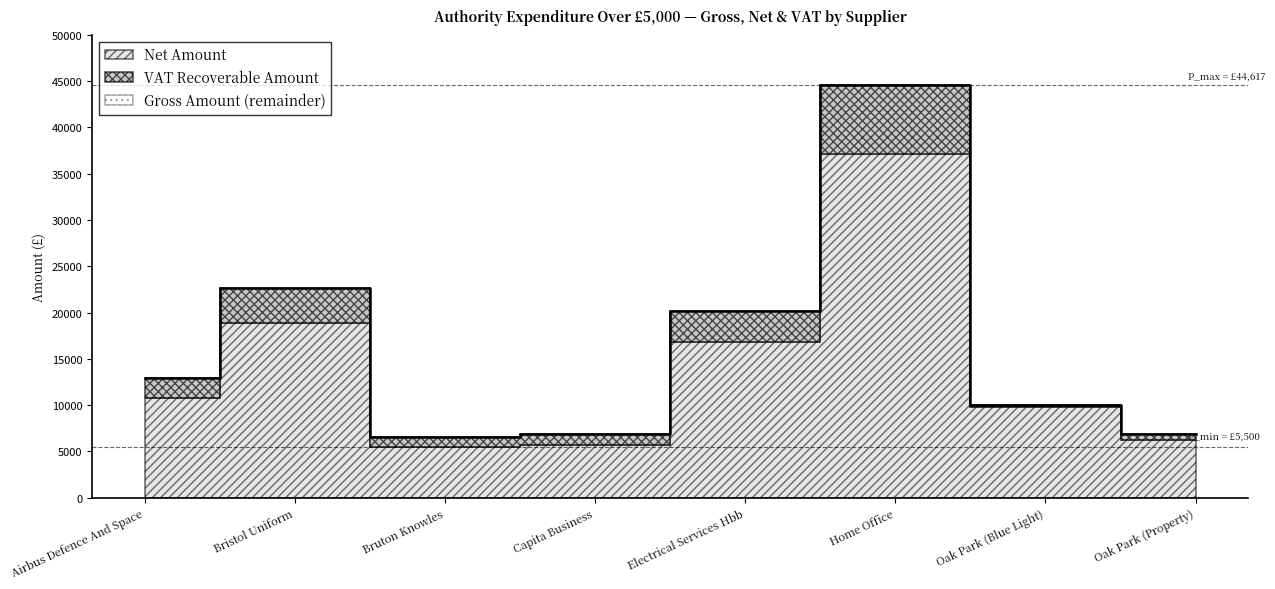

What is the maximum value shown in the chart?

44617.0